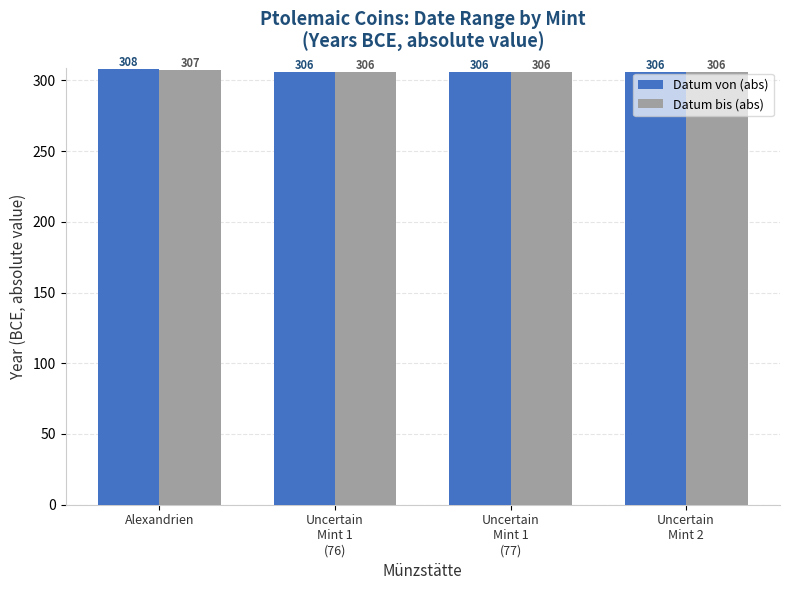

What are all the series names shown in the legend?

Datum von (abs), Datum bis (abs)